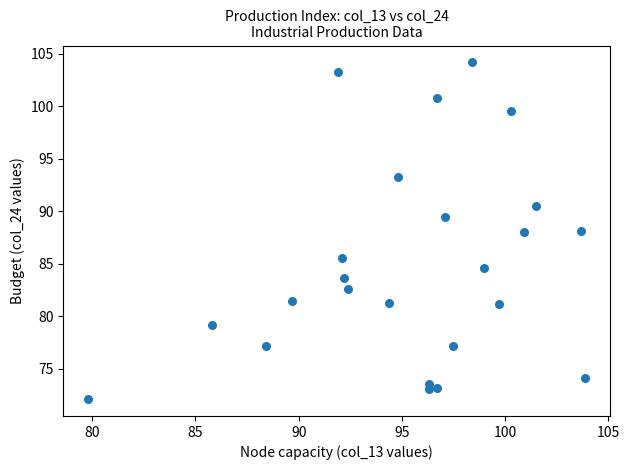

What is the range of Y values (max minus min)?

32.1